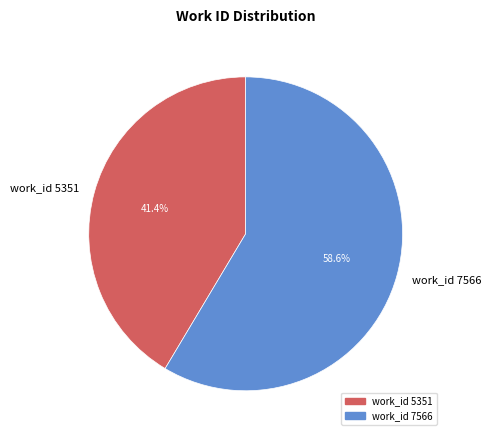

What percentage is NOT represented by work_id 5351?

58.6%